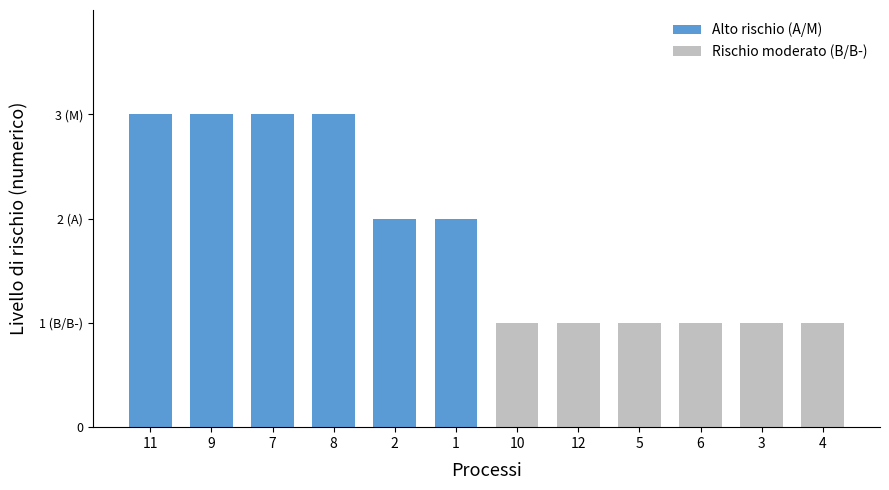

At which category is the sum across all series the highest?

11